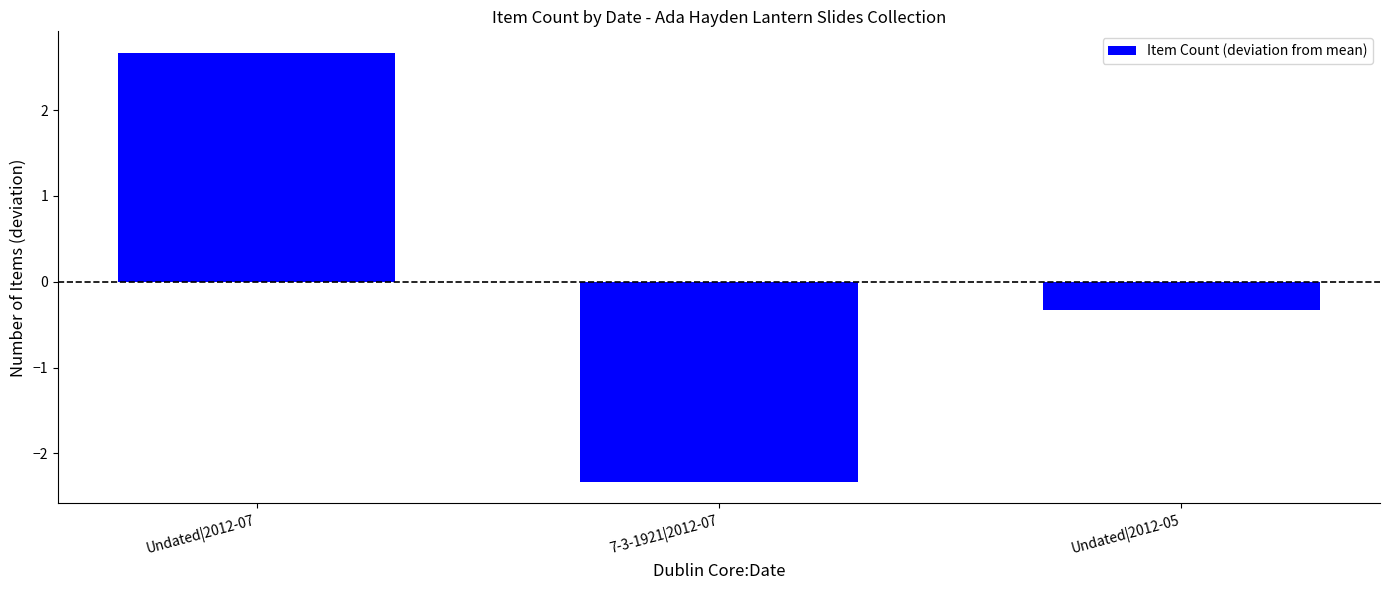

What is the label of the 2nd bar from the right?

7-3-1921|2012-07